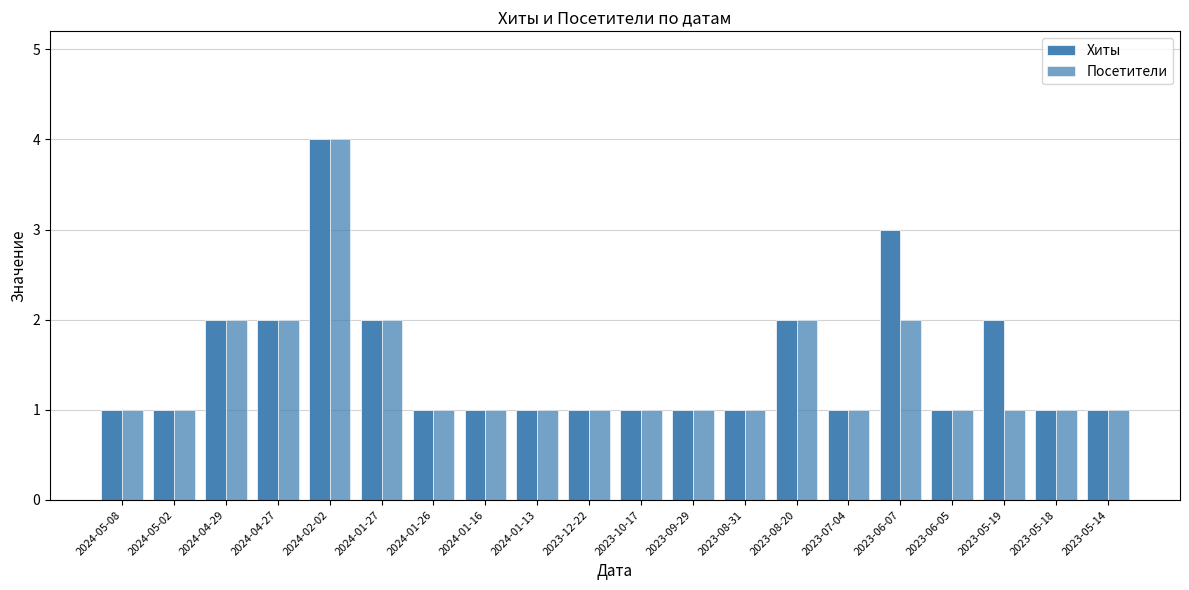

Are the bars horizontal?

No